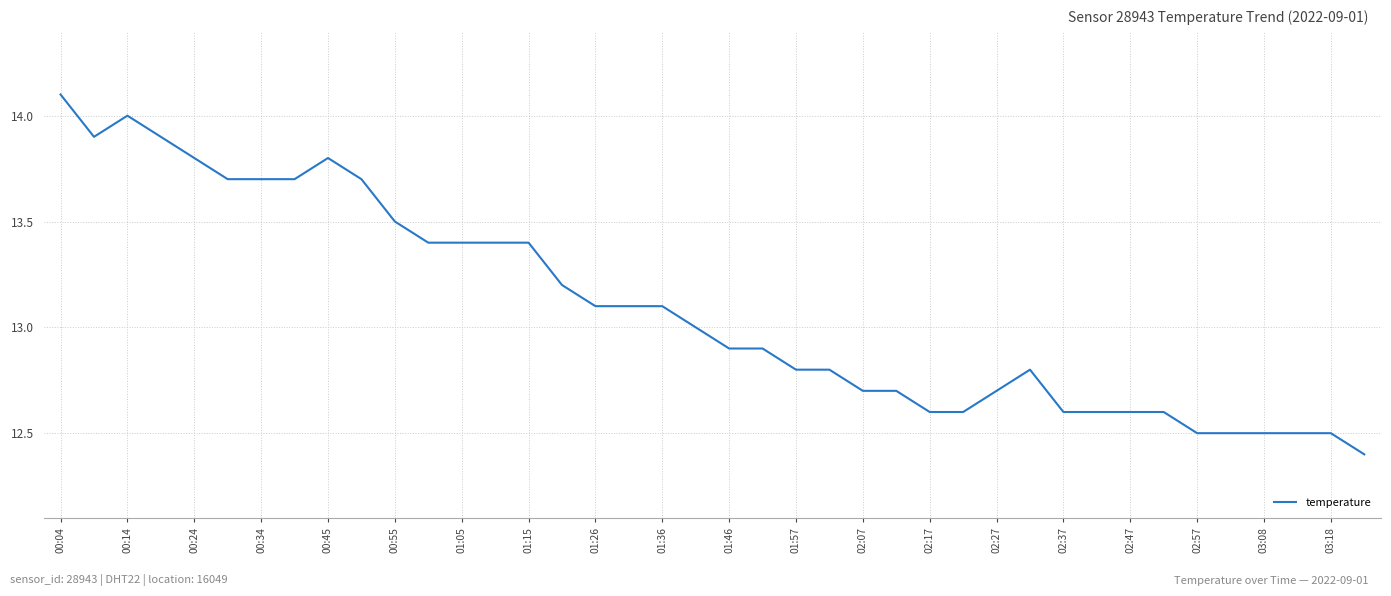

What is the greatest value displayed?

14.1